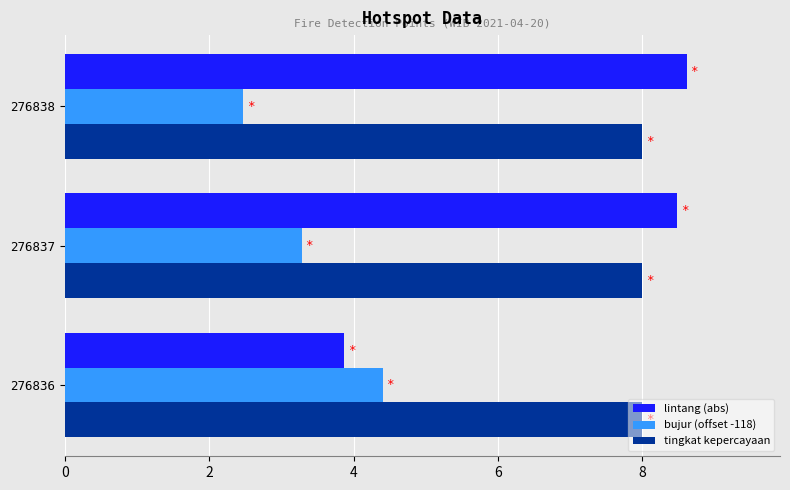

How many bujur (offset -118) values are between 2 and 4?

2